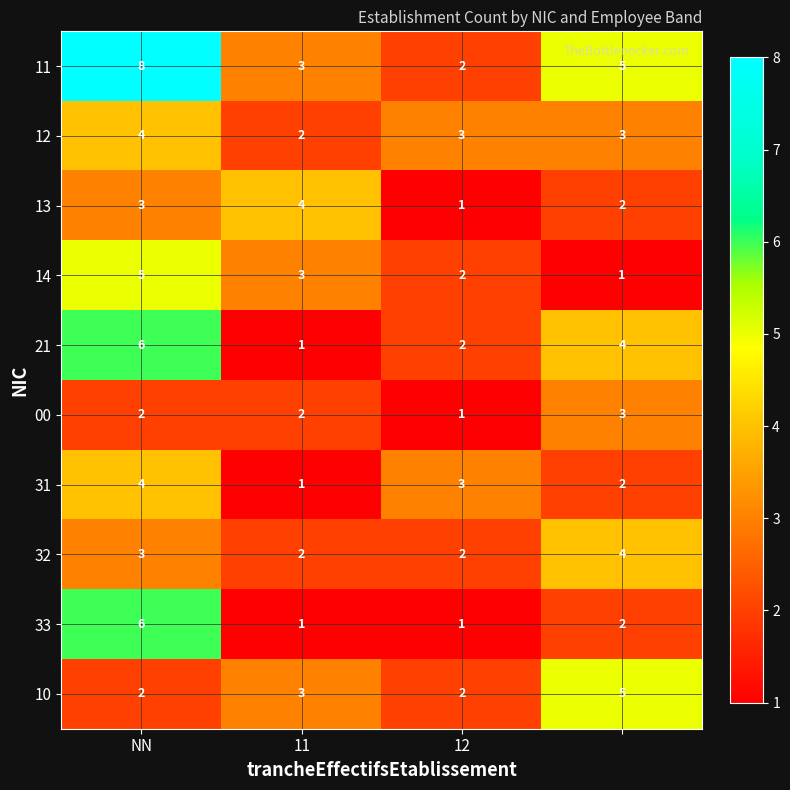

What is the maximum value for 32?

4